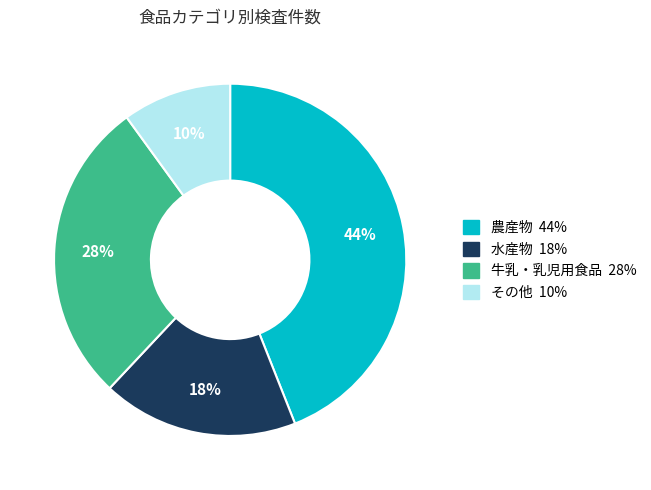

Which category has the smallest portion of the pie?

その他